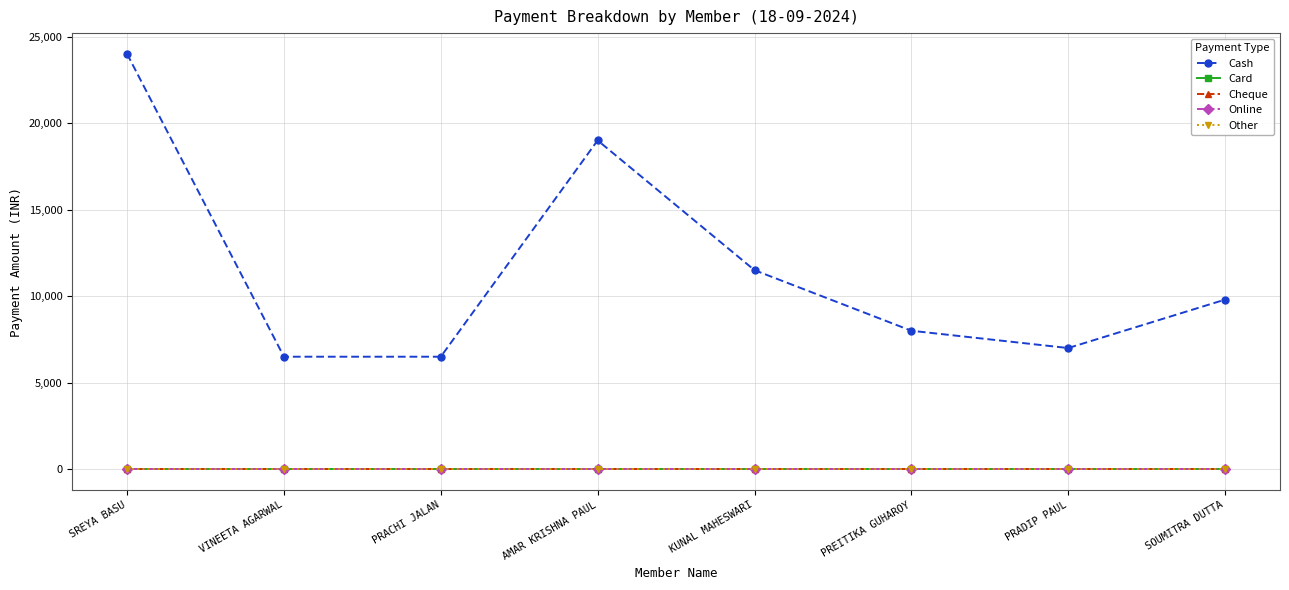

Is this an area chart (filled region under the line)?

No